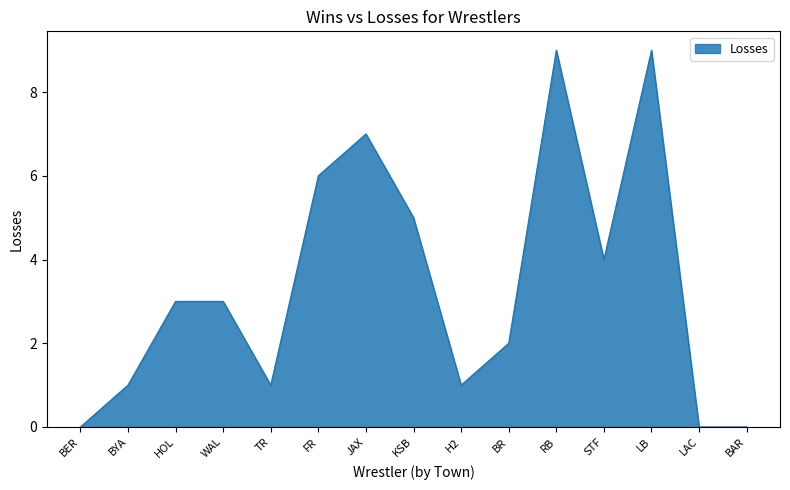

What position from the left is HOL?

3